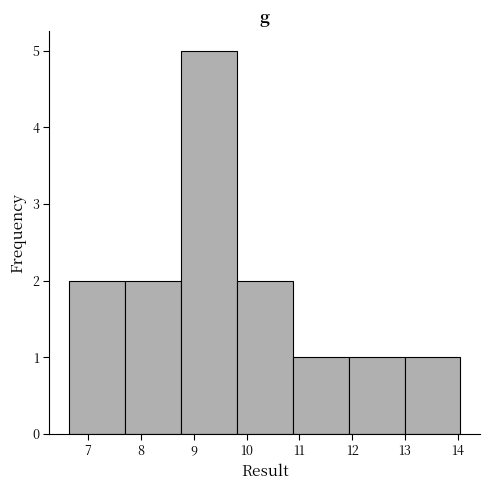

Which range on the x-axis has the tallest bar?

8.8 to 9.8